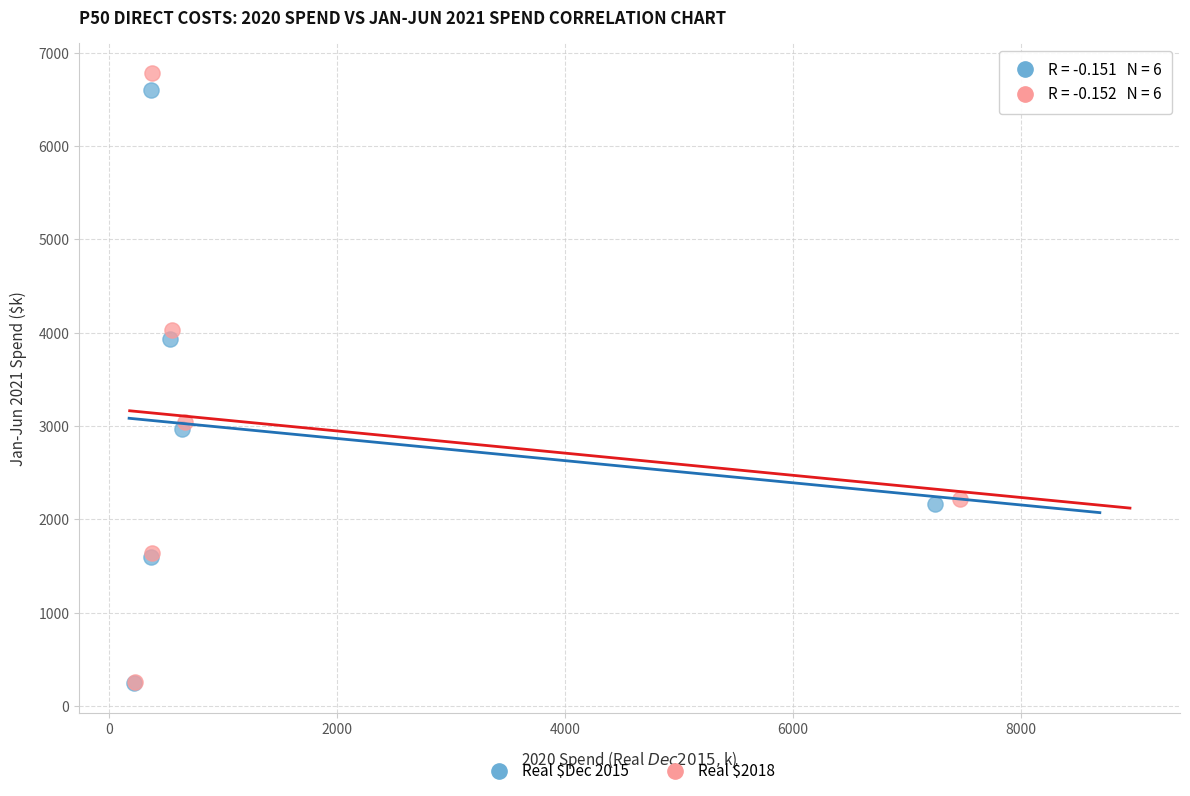

What are all the series names shown in the legend?

Real $Dec 2015, Real $2018